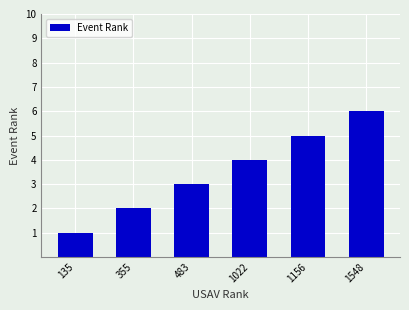

Reading right to left, what are all the values shown in this chart?

1548=6	1156=5	1022=4	483=3	355=2	135=1